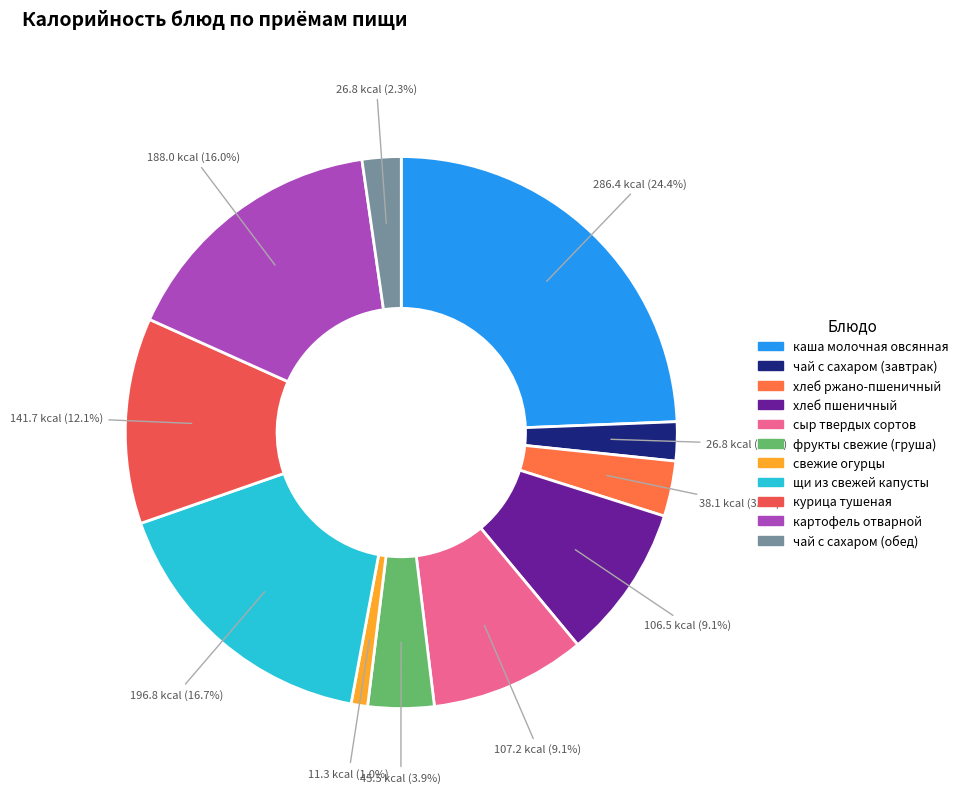

The чай с сахаром (обед) slice represents 2% of the pie. True or false?

True